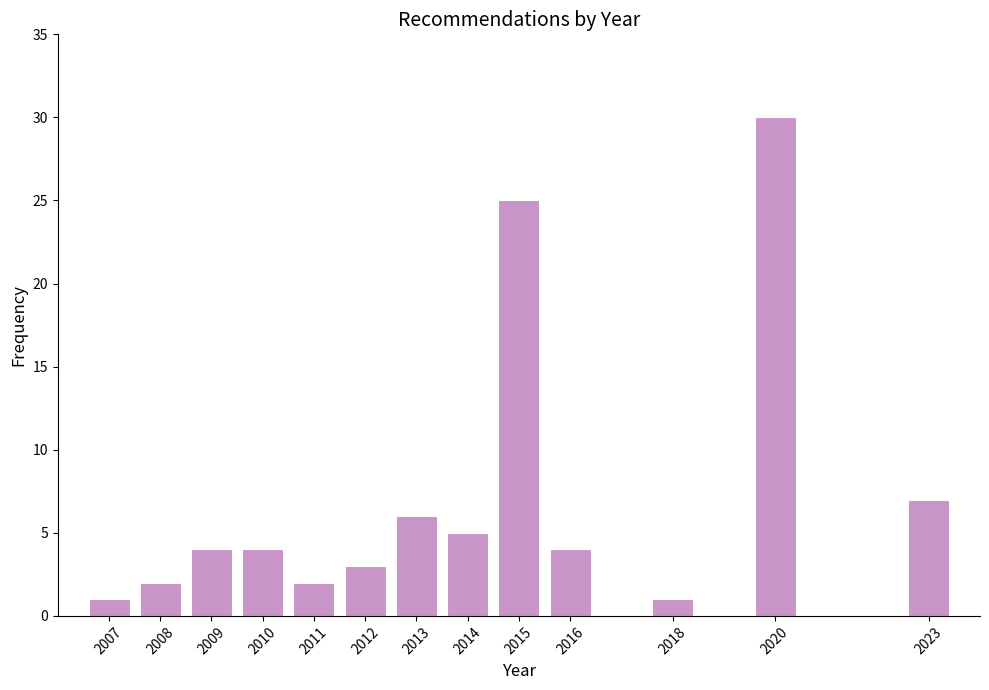

What is the height of the bar covering 2006.5 to 2007.5 on the x-axis? The values are not printed on the chart, so give them approximately, as read against the axis.

1